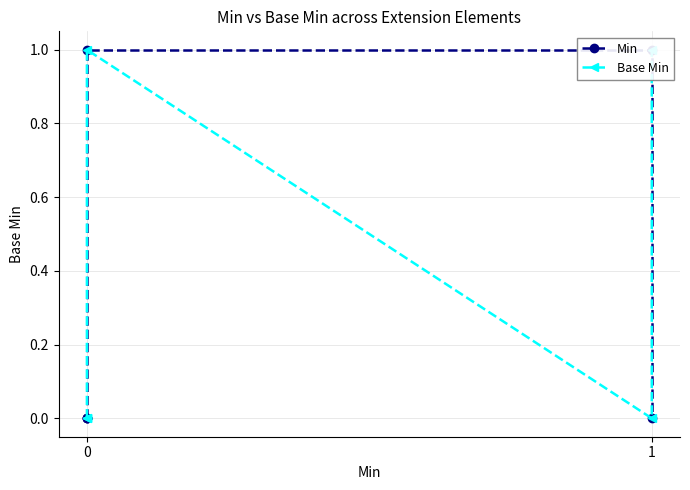

What is the highest value of the Min series?

1